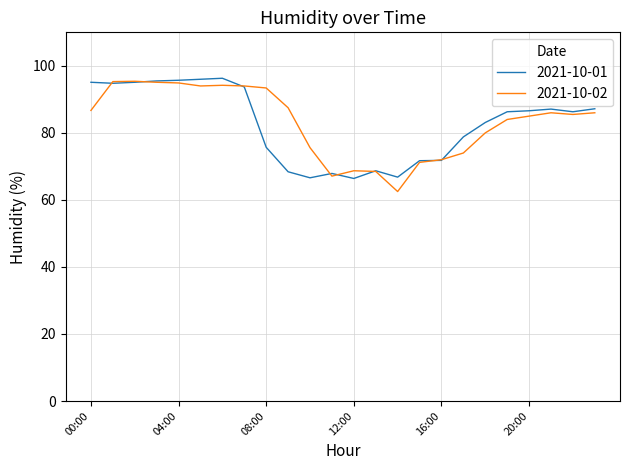

What is the minimum value for 2021-10-02?

62.5